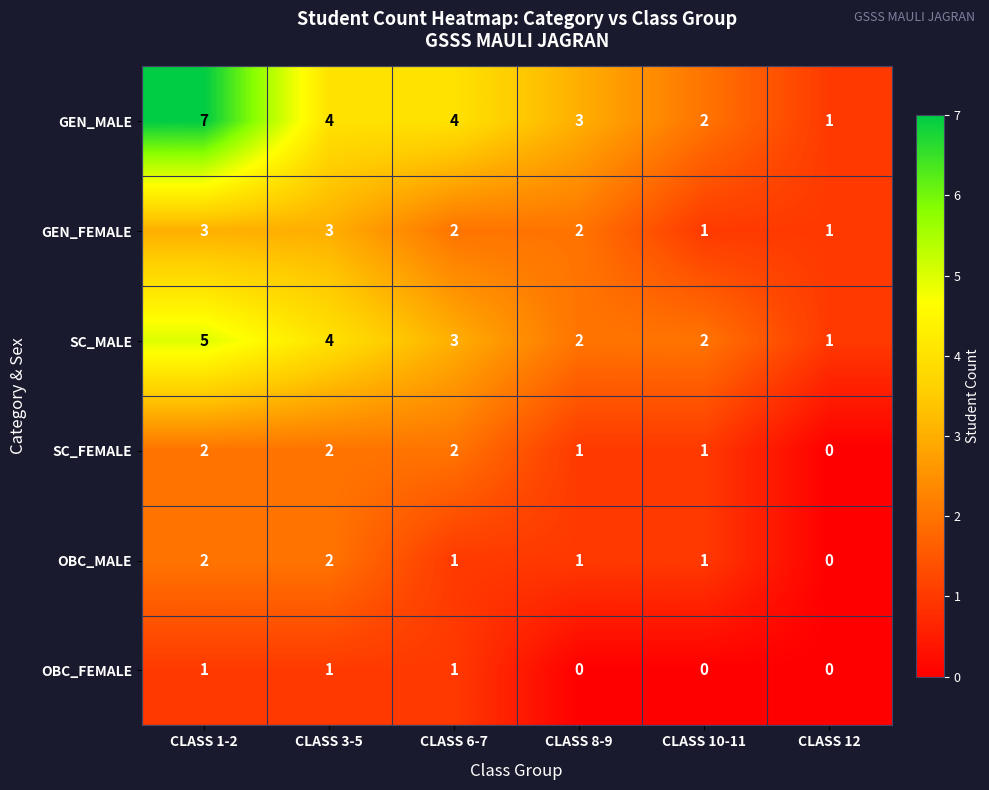

How many distinct data groups are displayed?

6